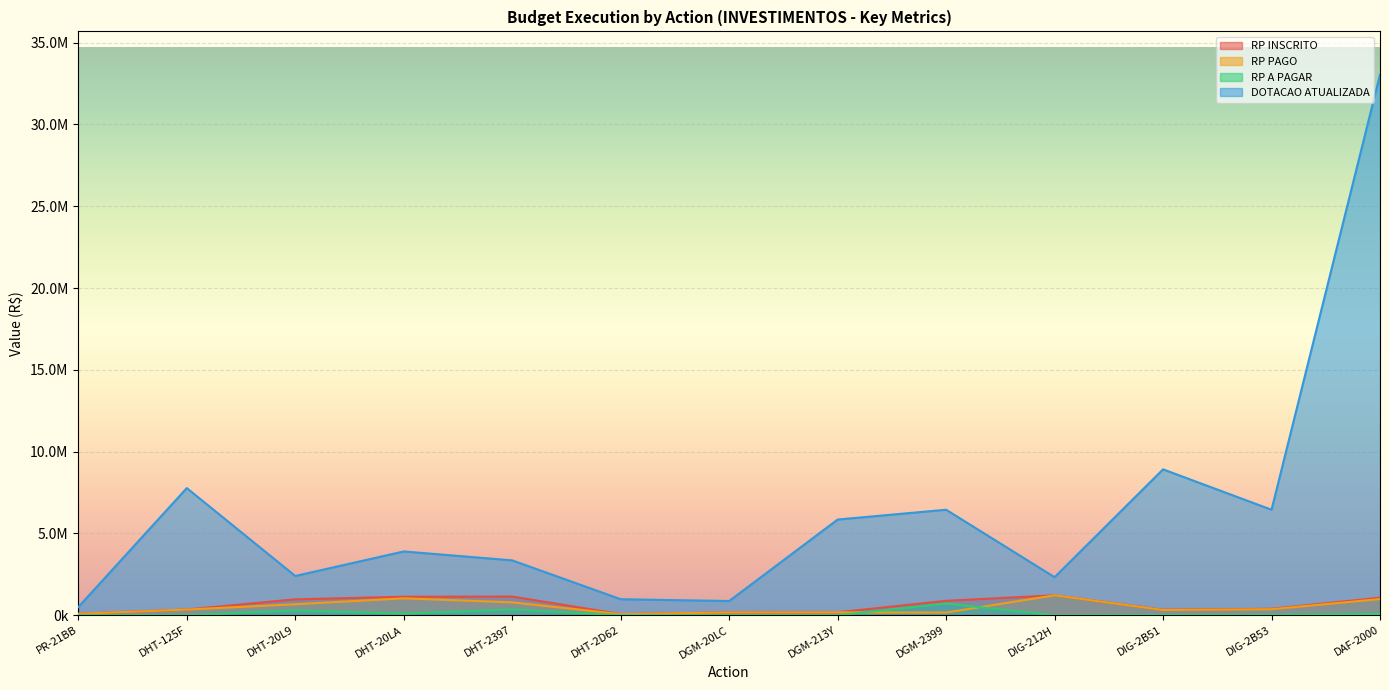

Reading left to right, extract all data points from this chart.

RP INSCRITO: 89998.6	347976.6	973436.7	1132107.5	1143381.6	67819.0	175977.8	178644.8	882312.6	1218532.0	336266.7	394386.2	1071192.4
RP PAGO: 88100.0	347976.6	673107.9	1033266.6	788203.9	67819.0	171964.7	177144.8	166069.5	1218532.0	322600.0	369481.0	988924.5
RP A PAGAR: 1898.6	0.0	300328.8	98840.9	355177.7	0.0	4013.2	1500.0	713077.1	0.0	13666.0	24905.2	82267.9
DOTACAO ATUALIZADA: 500000.0	7774000.0	2400000.0	3900000.0	3355000.0	980000.0	870000.0	5850000.0	6450000.0	2327000.0	8919000.0	6450000.0	33047147.0